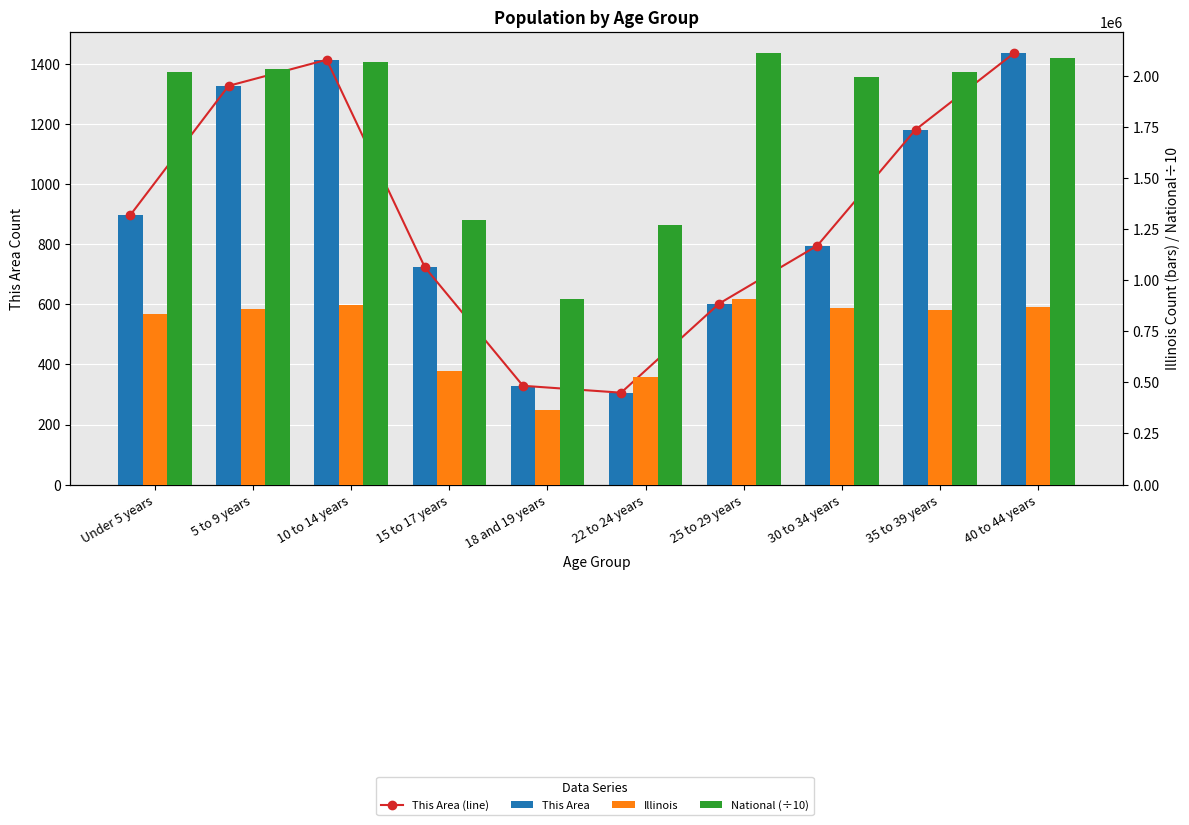

How many distinct data groups are displayed?

4